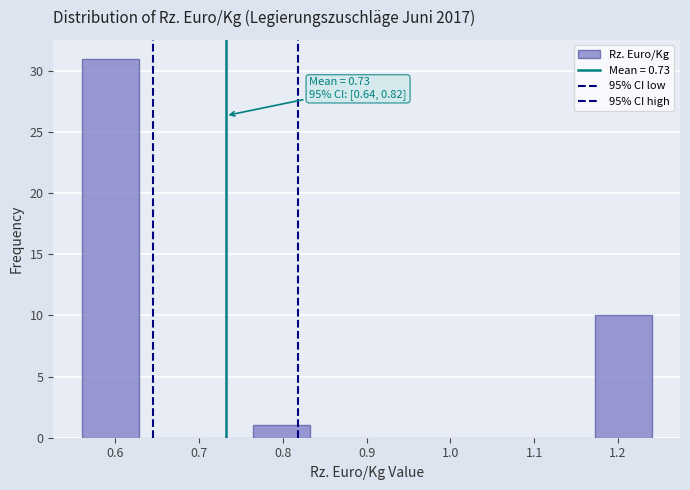

Which range on the x-axis has the tallest bar?

0.560 to 0.628